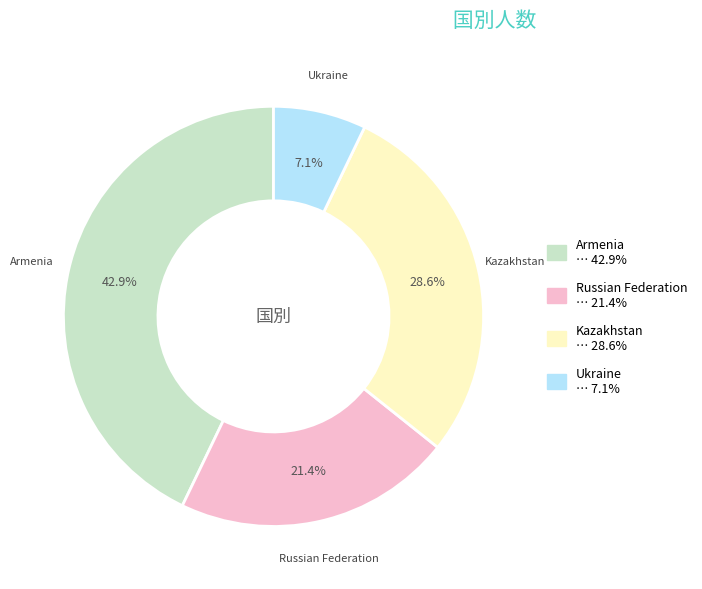

What is the smallest slice in the pie chart?

Ukraine